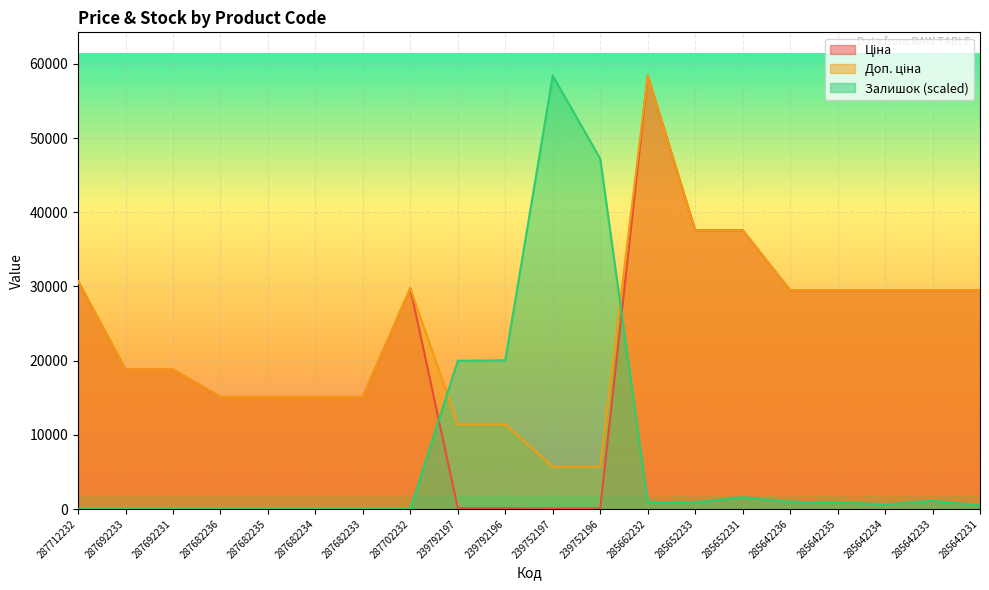

At 285642235, list the series in order from smallest to largest.

Залишок, Ціна, Доп. ціна